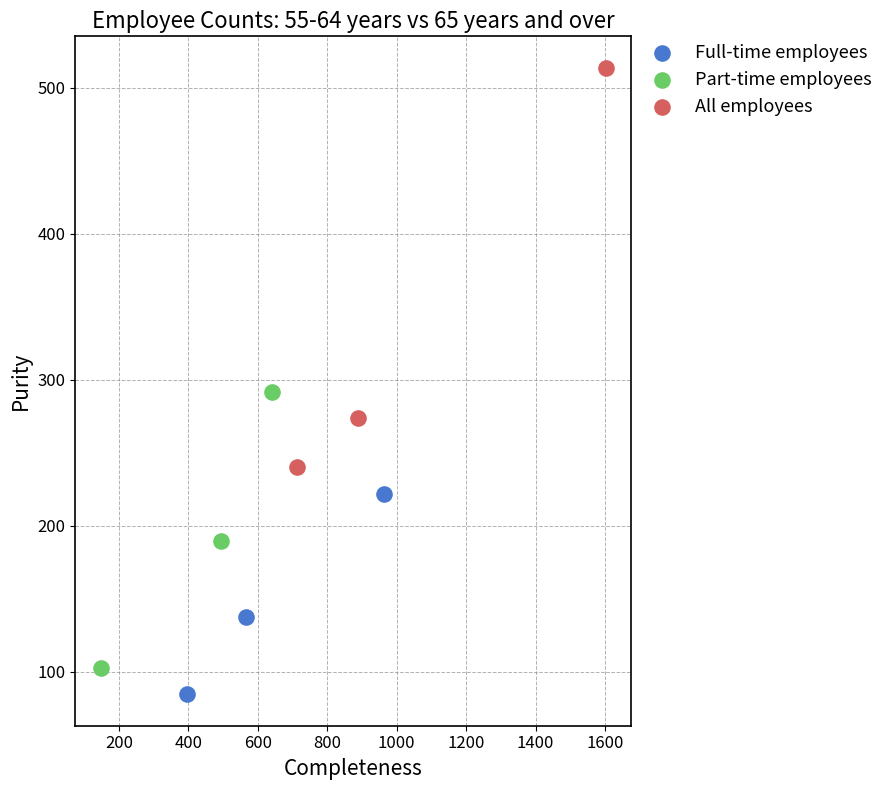

Which series has the largest Y range (max minus min)?

All employees